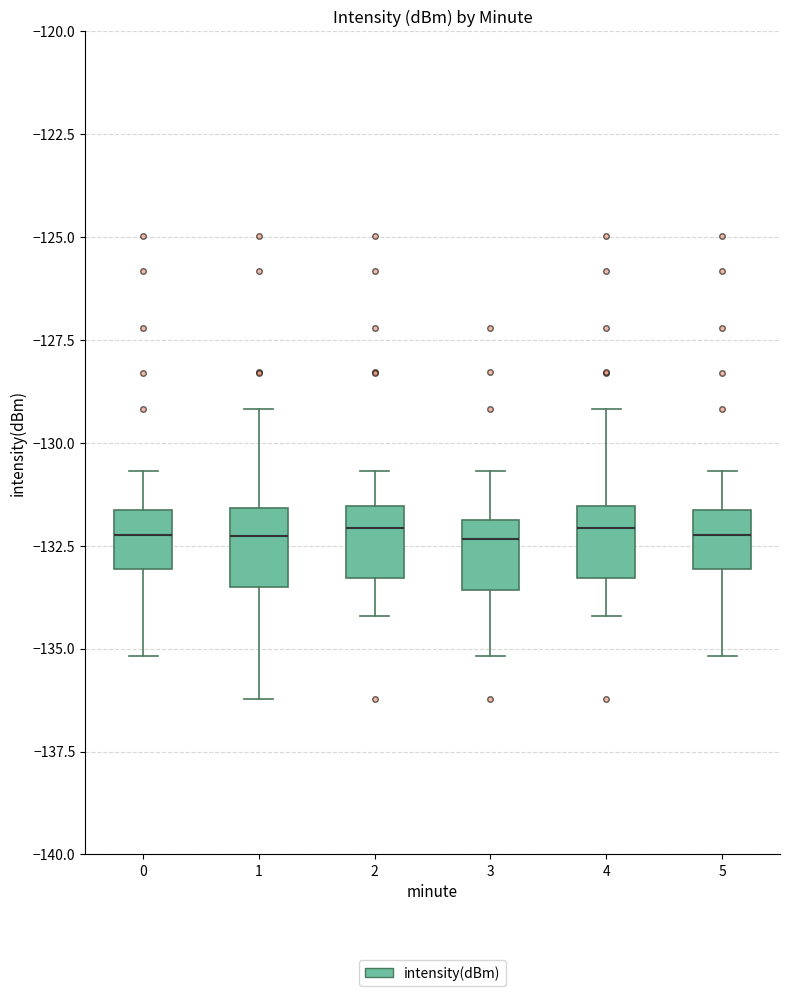

Where does the lower whisker of the box at x = 1 end on the y-axis? The values are not printed on the chart, so give them approximately, as read against the axis.

-136.0